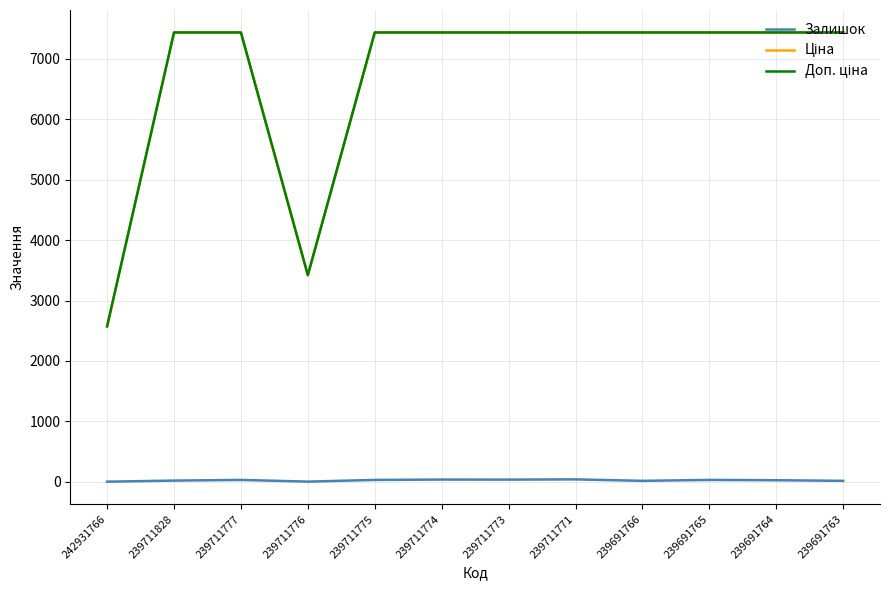

At which category does Ціна reach its first local valley?

239711776